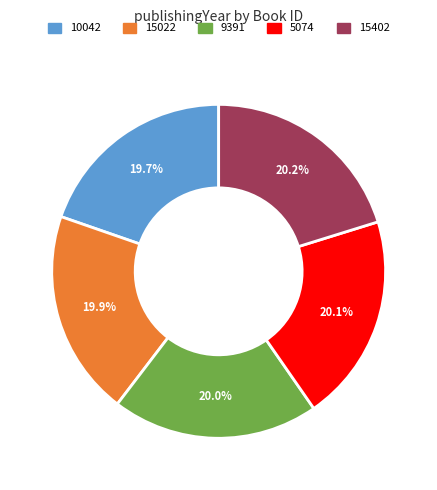

How many slices are in this pie chart?

5